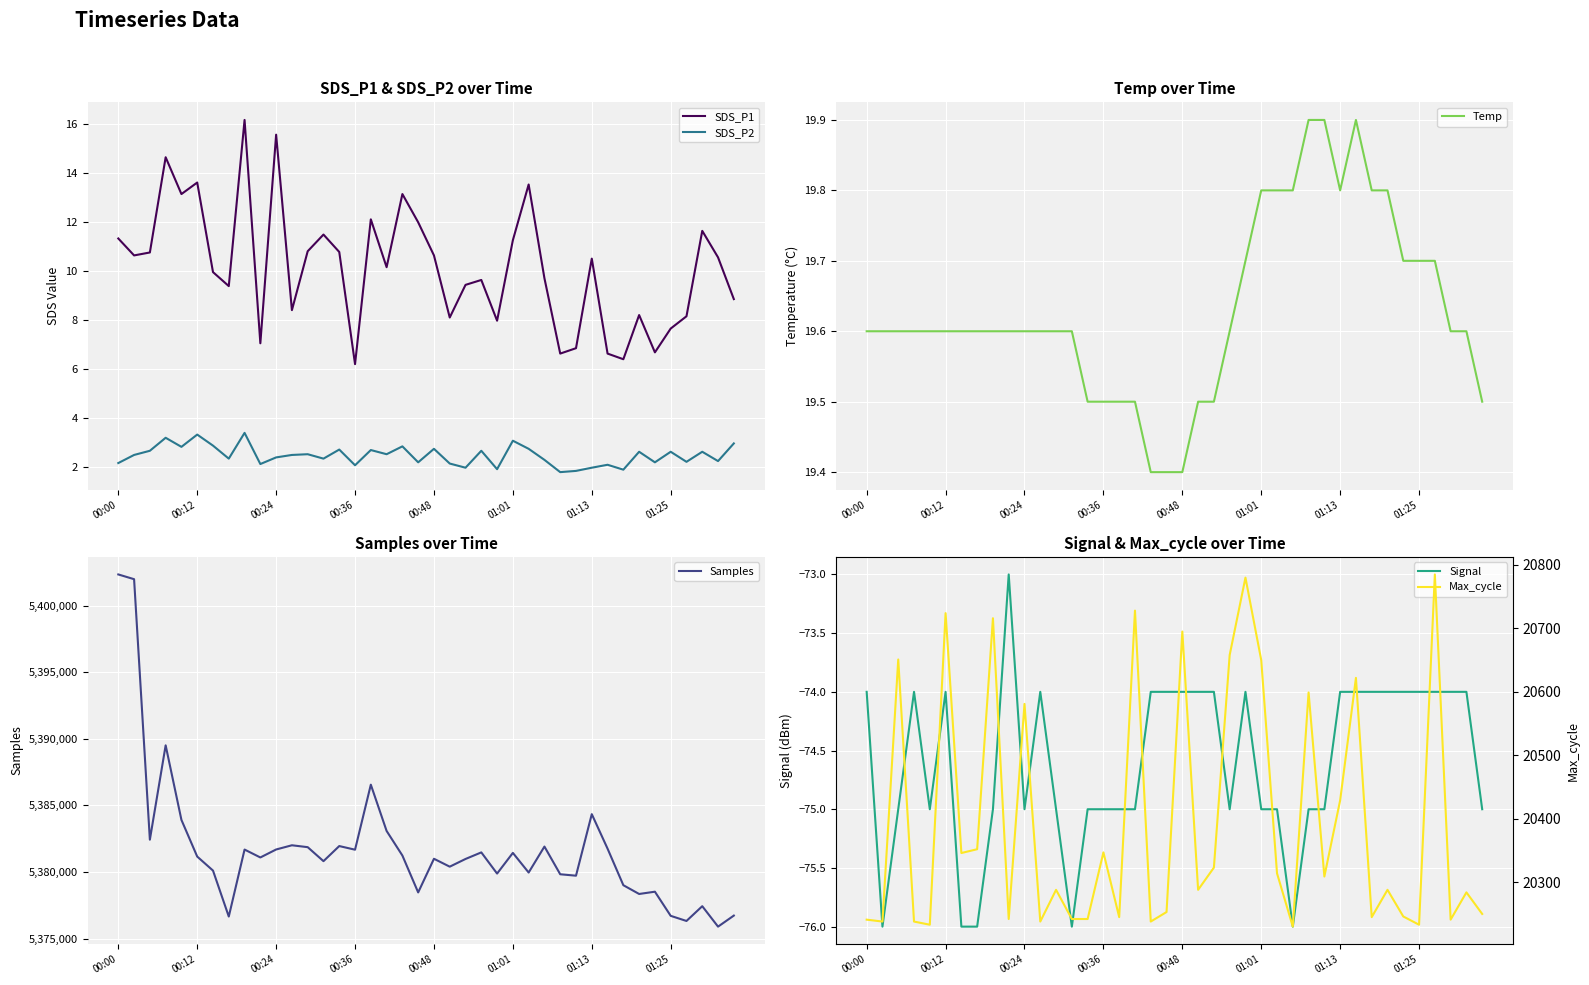

Reading right to left, what are all the values shown in this chart?

SDS_P1: 8.8	10.6	11.6	8.2	7.7	6.7	8.2	6.4	6.6	10.5	6.8	6.6	9.7	13.5	11.2	8.0	9.6	9.4	8.1	10.6	12.0	13.1	10.2	12.1	6.2	10.8	11.5	10.8	8.4	15.6	7.0	16.1	9.4	9.9	13.6	13.1	14.6	10.8	10.6	11.3
SDS_P2: 3.0	2.2	2.6	2.2	2.6	2.2	2.6	1.9	2.1	2.0	1.9	1.8	2.3	2.8	3.1	1.9	2.7	2.0	2.1	2.8	2.2	2.9	2.5	2.7	2.1	2.7	2.4	2.5	2.5	2.4	2.1	3.4	2.4	2.9	3.3	2.8	3.2	2.7	2.5	2.2
Temp: 19.5	19.6	19.6	19.7	19.7	19.7	19.8	19.8	19.9	19.8	19.9	19.9	19.8	19.8	19.8	19.7	19.6	19.5	19.5	19.4	19.4	19.4	19.5	19.5	19.5	19.5	19.6	19.6	19.6	19.6	19.6	19.6	19.6	19.6	19.6	19.6	19.6	19.6	19.6	19.6
Samples: 5376733.0	5375904.0	5377438.0	5376329.0	5376714.0	5378526.0	5378355.0	5379013.0	5381756.0	5384345.0	5379727.0	5379834.0	5381913.0	5379964.0	5381438.0	5379886.0	5381476.0	5380982.0	5380404.0	5380997.0	5378471.0	5381240.0	5383085.0	5386558.0	5381678.0	5381951.0	5380818.0	5381868.0	5382010.0	5381694.0	5381095.0	5381689.0	5376662.0	5380110.0	5381162.0	5383914.0	5389511.0	5382430.0	5401980.0	5402336.0
Signal: -75.0	-74.0	-74.0	-74.0	-74.0	-74.0	-74.0	-74.0	-74.0	-74.0	-75.0	-75.0	-76.0	-75.0	-75.0	-74.0	-75.0	-74.0	-74.0	-74.0	-74.0	-74.0	-75.0	-75.0	-75.0	-75.0	-76.0	-75.0	-74.0	-75.0	-73.0	-75.0	-76.0	-76.0	-74.0	-75.0	-74.0	-75.0	-76.0	-74.0
Max_cycle: 20250.0	20284.0	20241.0	20785.0	20233.0	20246.0	20288.0	20245.0	20622.0	20429.0	20309.0	20599.0	20230.0	20314.0	20650.0	20780.0	20658.0	20323.0	20288.0	20695.0	20253.0	20238.0	20728.0	20245.0	20347.0	20242.0	20242.0	20288.0	20238.0	20581.0	20242.0	20716.0	20352.0	20346.0	20724.0	20233.0	20238.0	20651.0	20238.0	20241.0